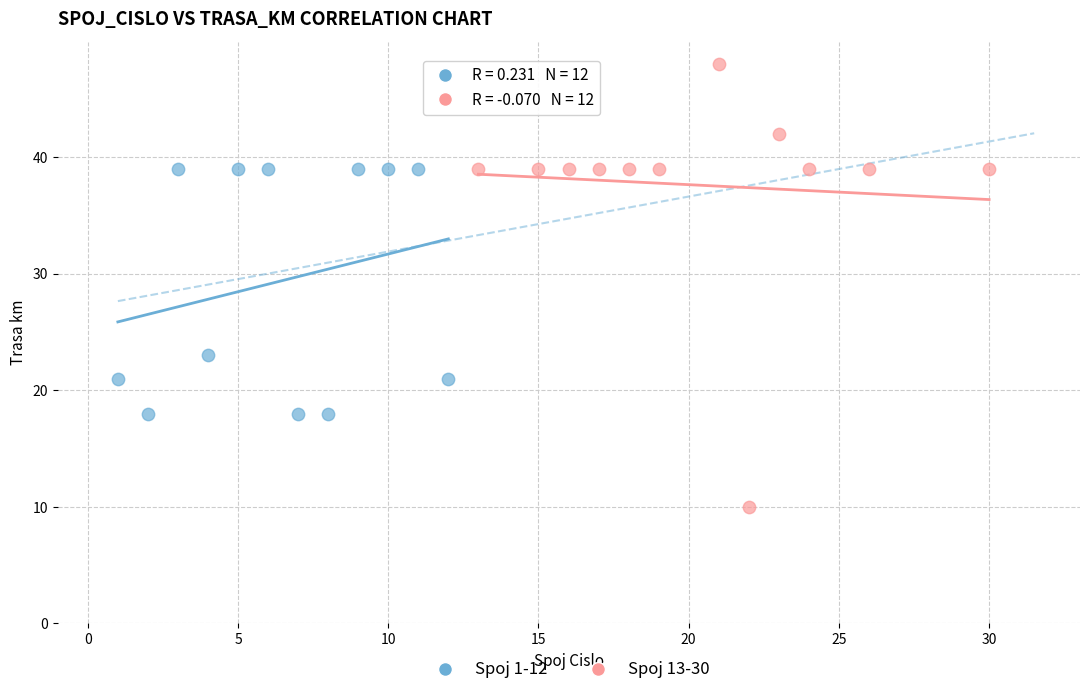

Which series reaches the minimum Y coordinate?

Spoj 13-30